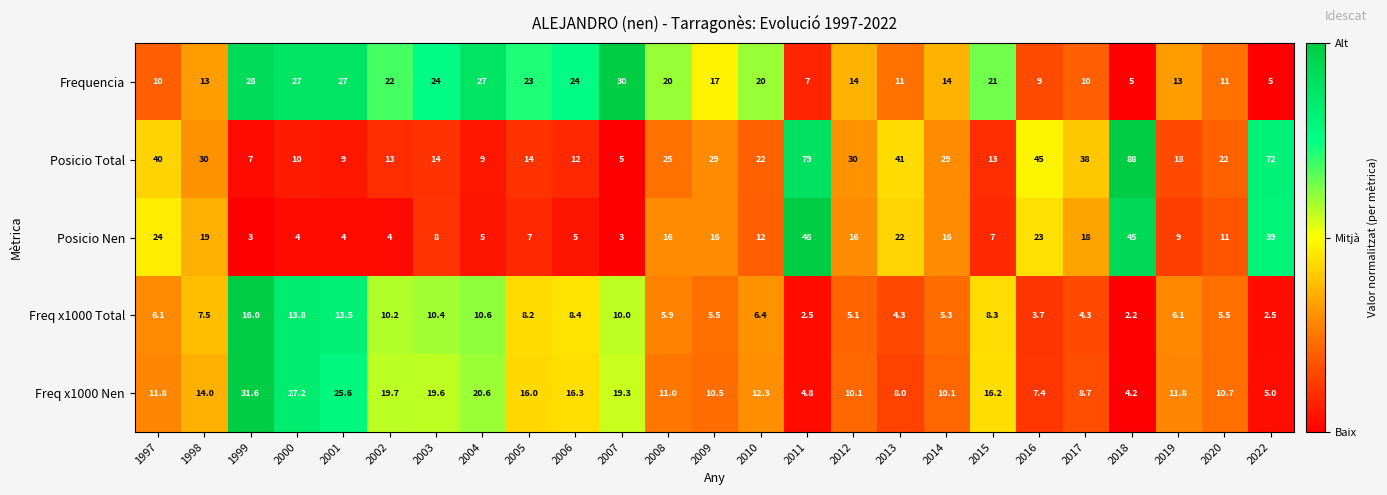

Which series changed the most between 2001 and 2011?

Posicio Total